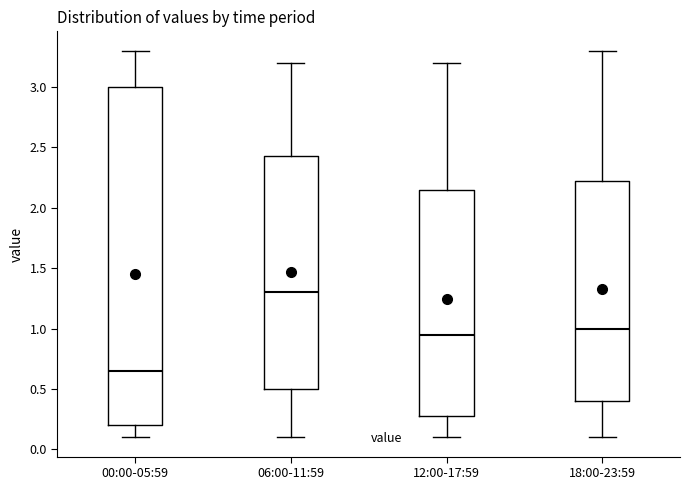

Where does the median line of the box for 18:00-23:59 sit on the y-axis? The values are not printed on the chart, so give them approximately, as read against the axis.

1.00